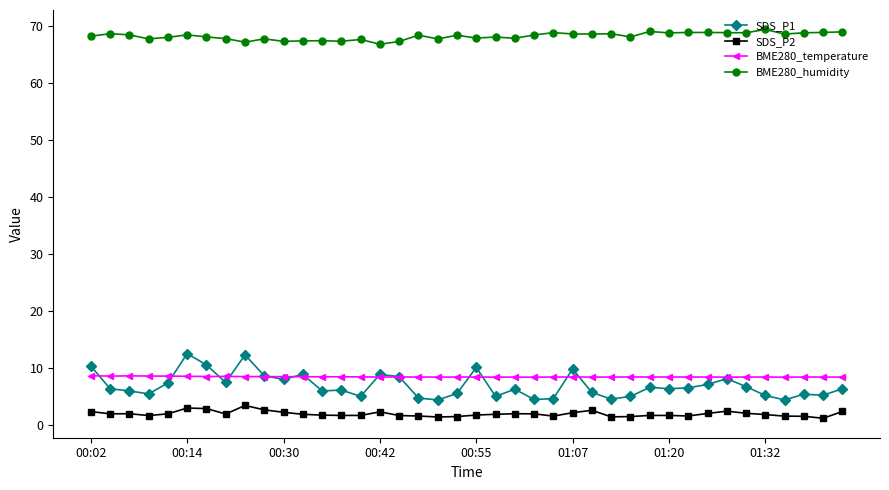

What is the value of the SDS_P2 point at the 15th from the left?

1.6